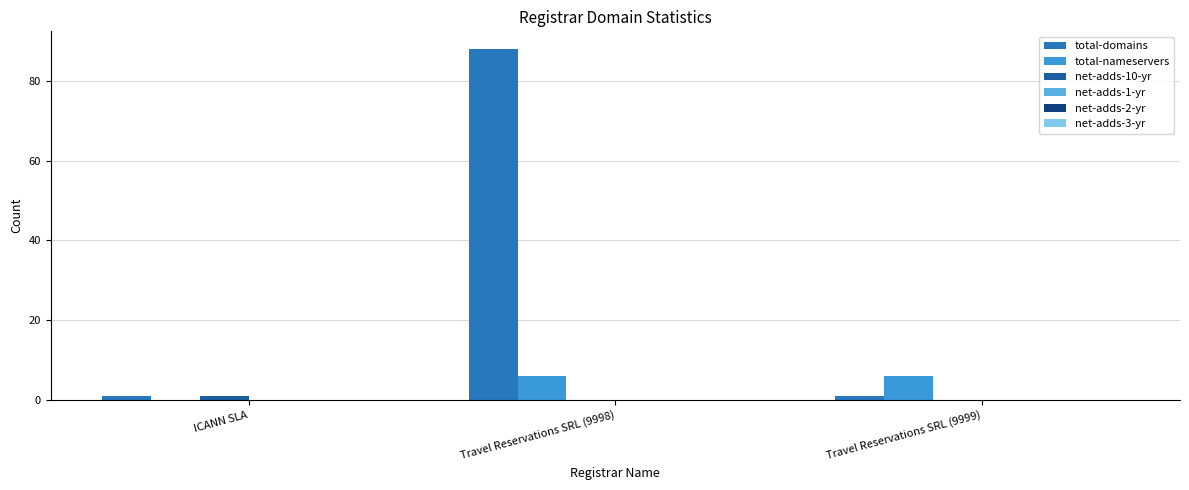

How many categories are shown in the chart?

3